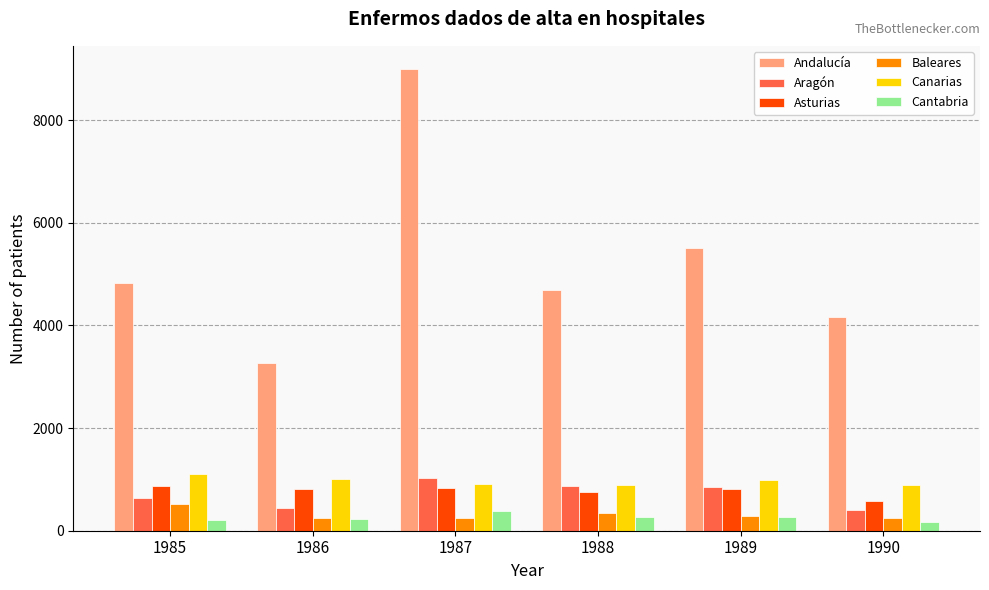

What is the greatest value displayed?

8995